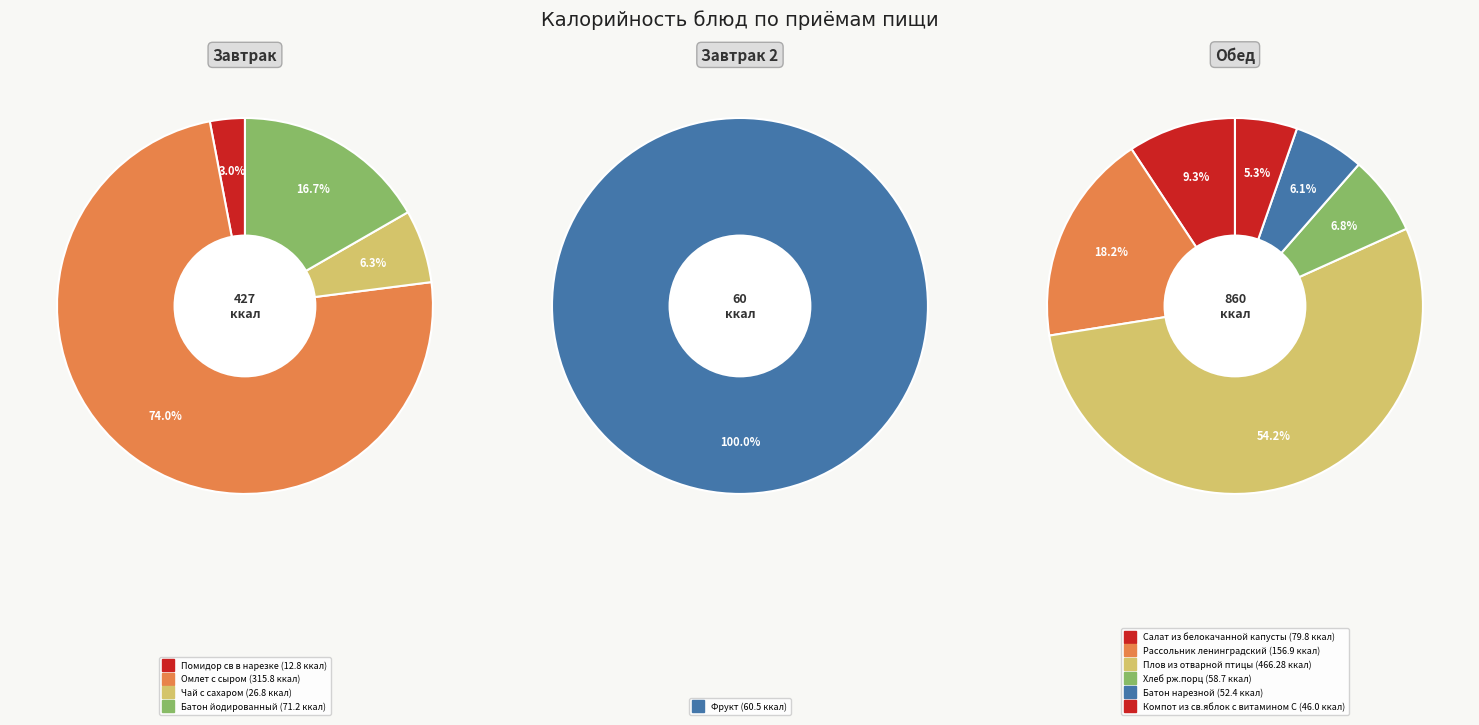

How many slices are in this pie chart?

11